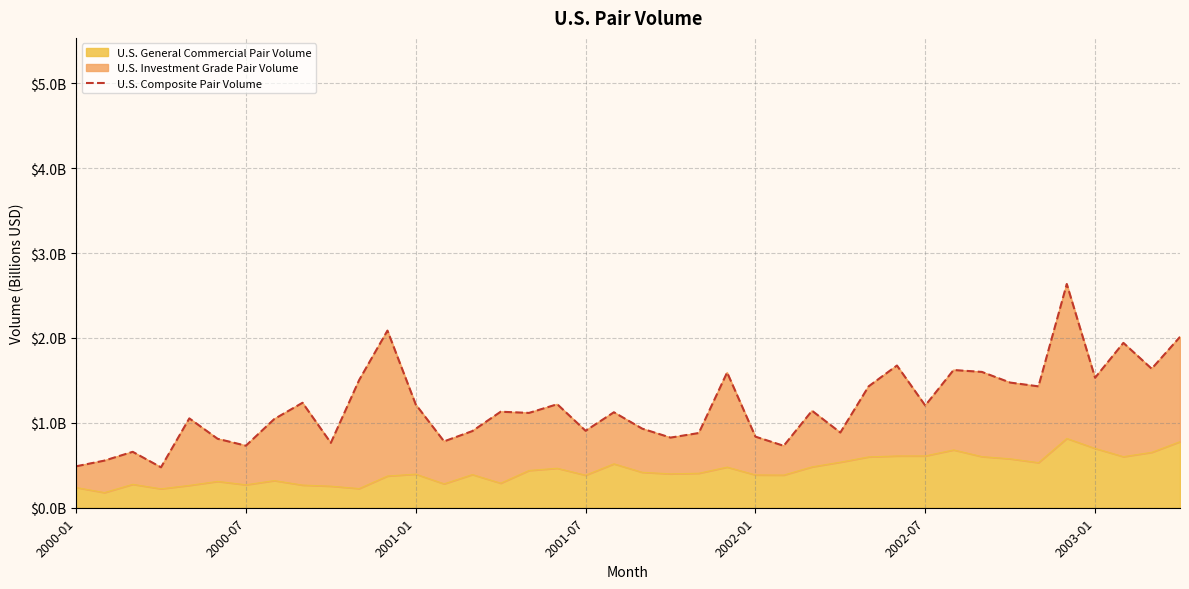

The value at 2001-07 is 0.5. True or false?

True